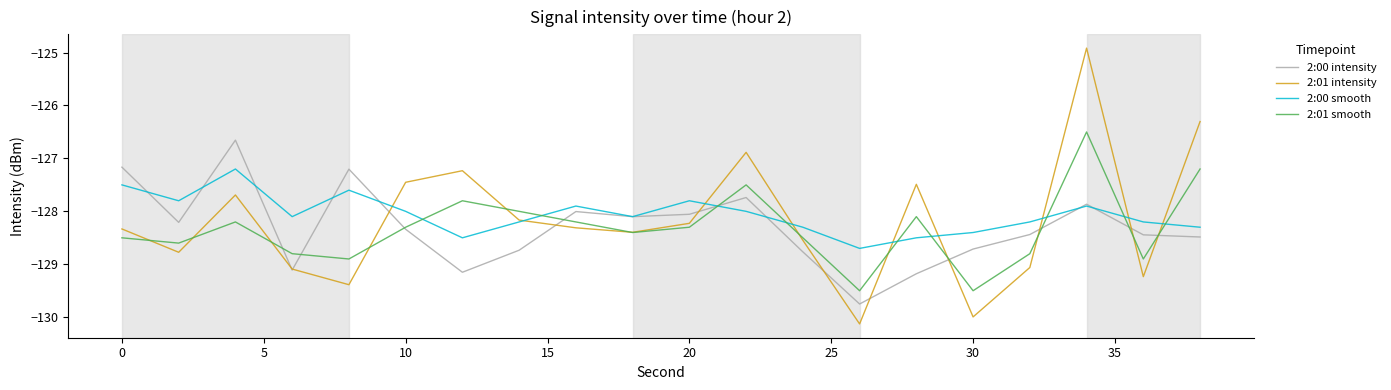

What is the greatest value displayed?

-124.9